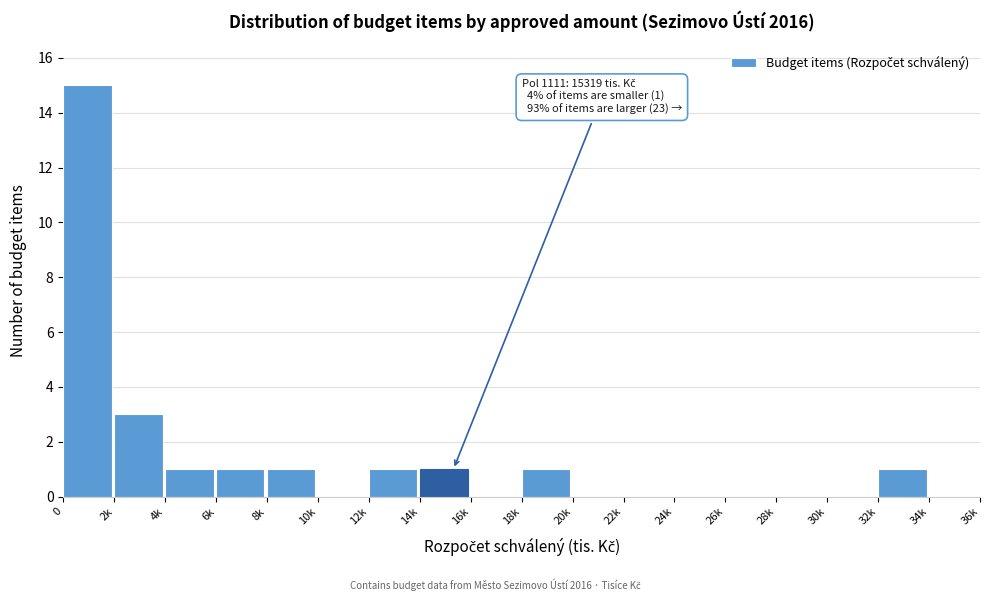

Reading left to right, extract all data points from this chart.

0=15	2k=3	4k=1	6k=1	8k=1	10k=0	12k=1	14k=1	16k=0	18k=1	20k=0	22k=0	24k=0	26k=0	28k=0	30k=0	32k=1	34k=0